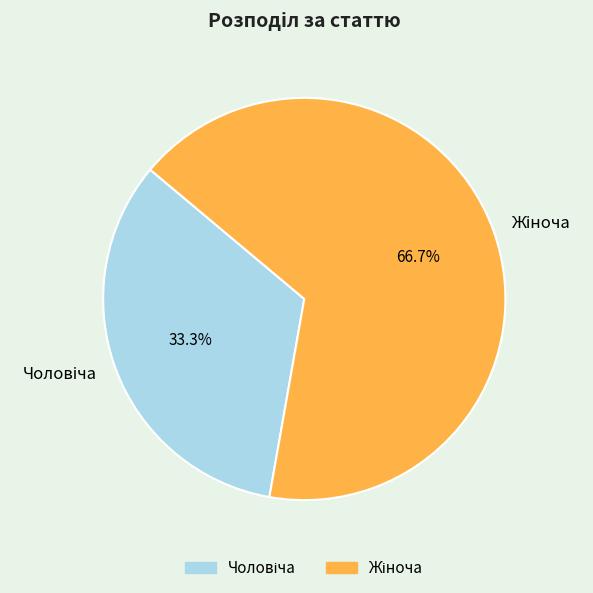

Is there any slice that represents more than half of the pie?

Yes